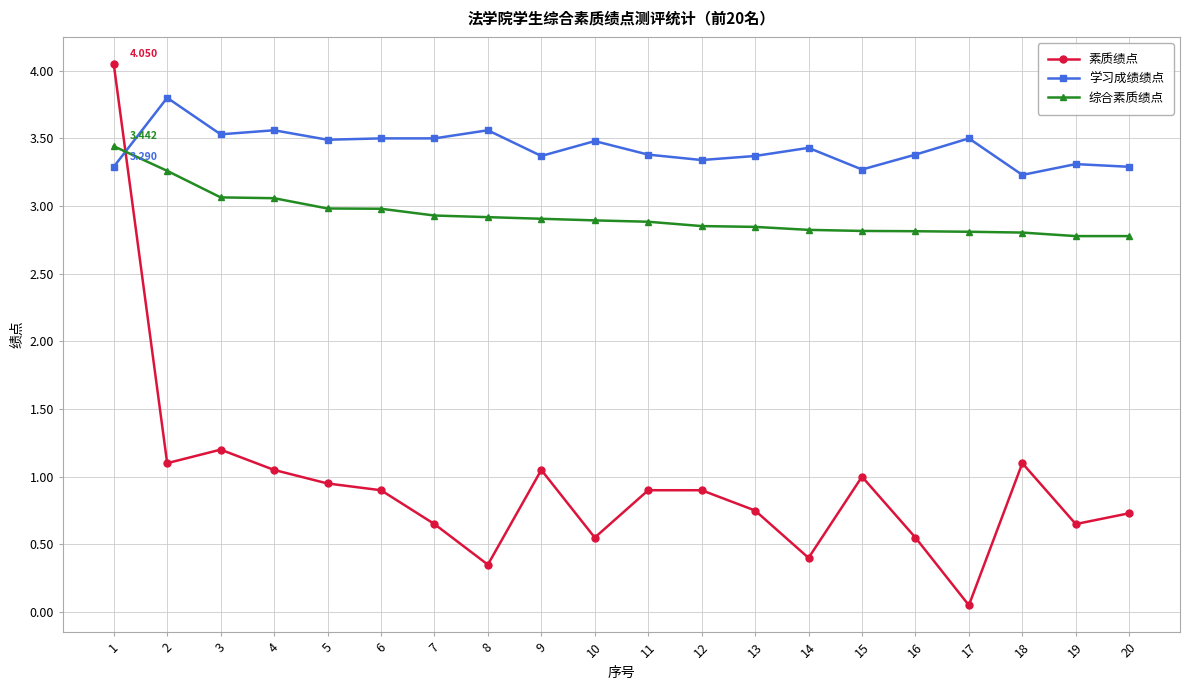

What is the value of the 学习成绩绩点 point at the 19th from the left?

3.3